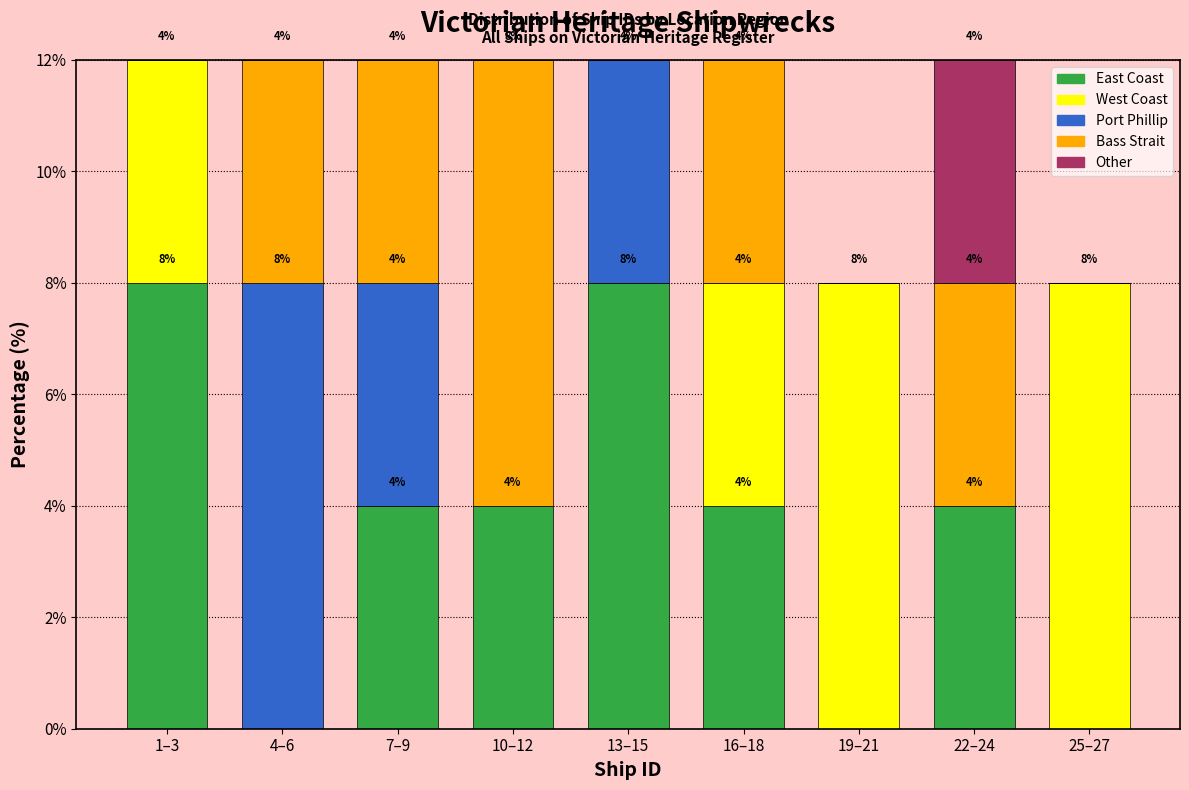

What is the total value across all series at 1–3?

12